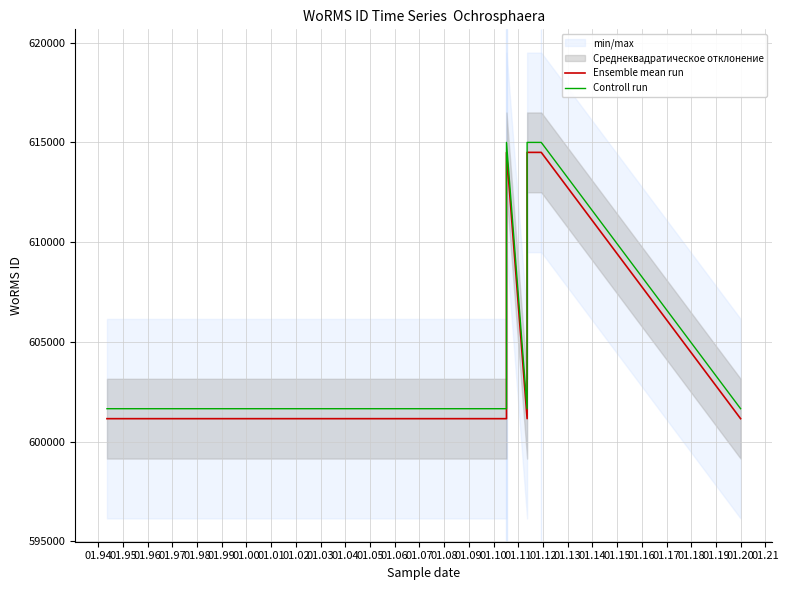

Which has a higher value, 01.05 or 01.96?

01.05